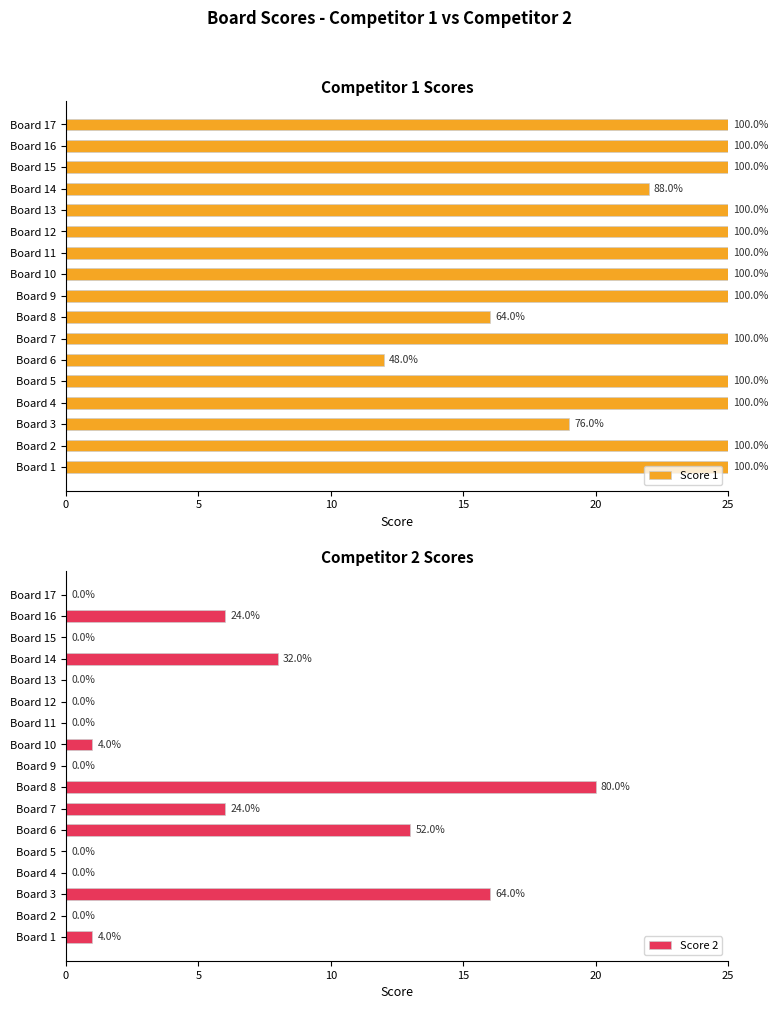

The value of Score 2 at Board 14 is 8. True or false?

True